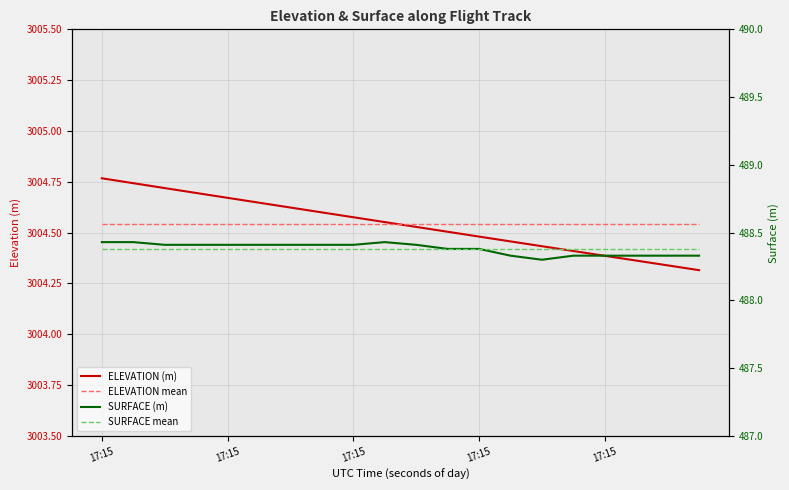

Between 10 and 17, which series saw the biggest shift?

ELEVATION (m)